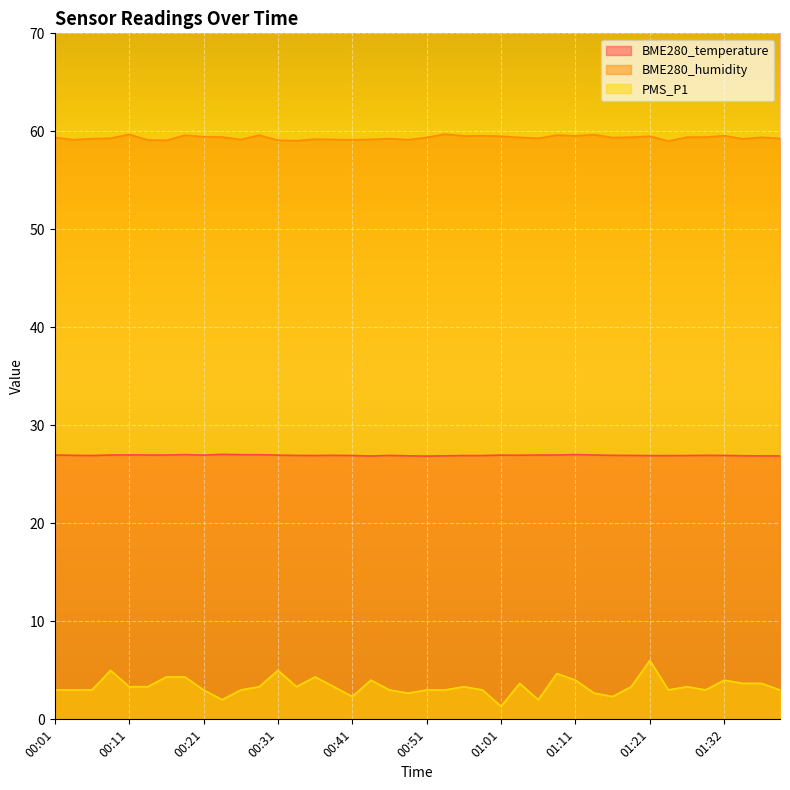

True or false: BME280_humidity and BME280_temperature cross at least once.

False